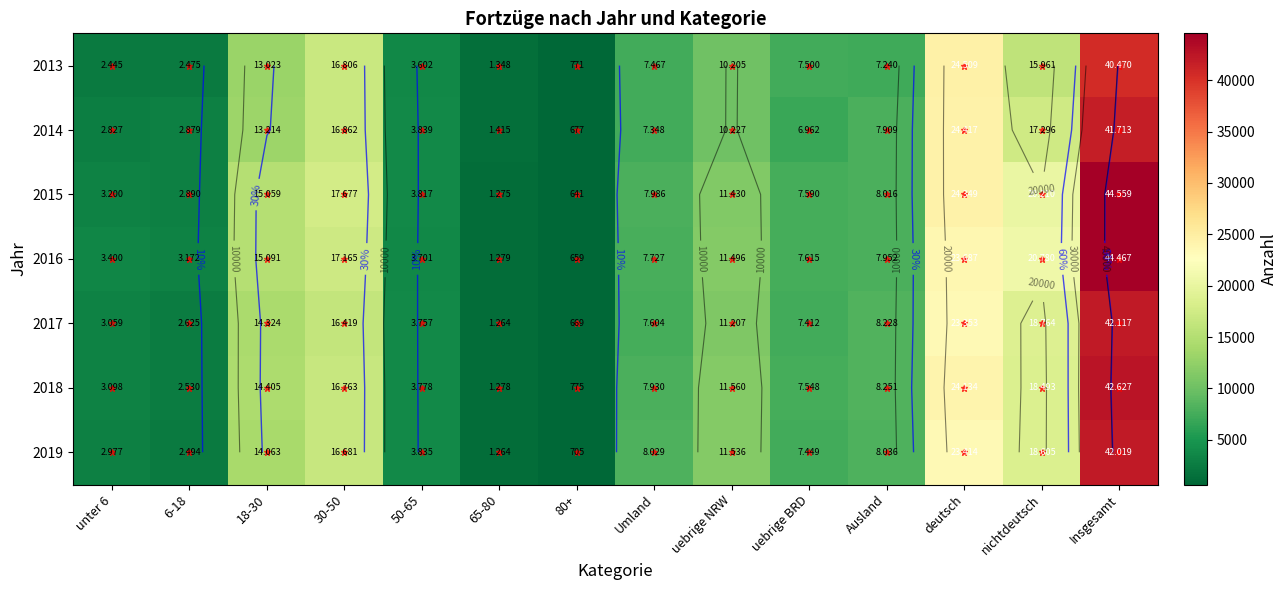

At how many categories does at least one series exceed 32099?

1